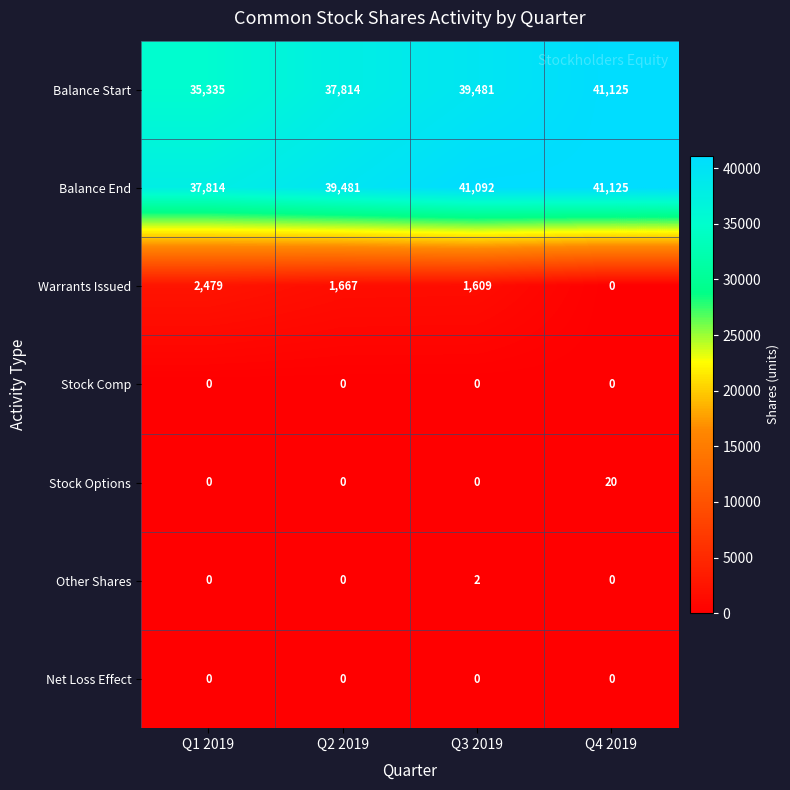

Between Q1 2019 and Q3 2019, which series saw the biggest shift?

Balance Start